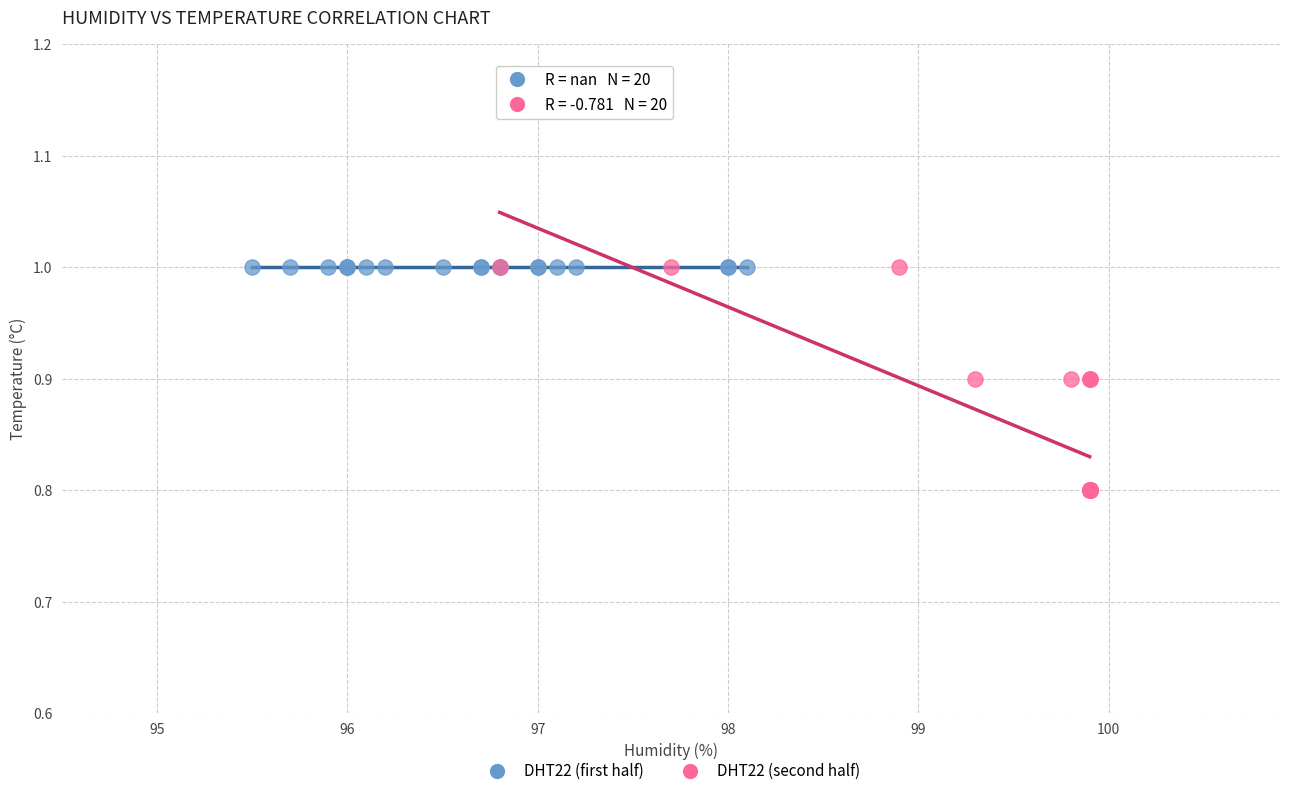

Which series reaches the minimum Y coordinate?

DHT22 (second half)